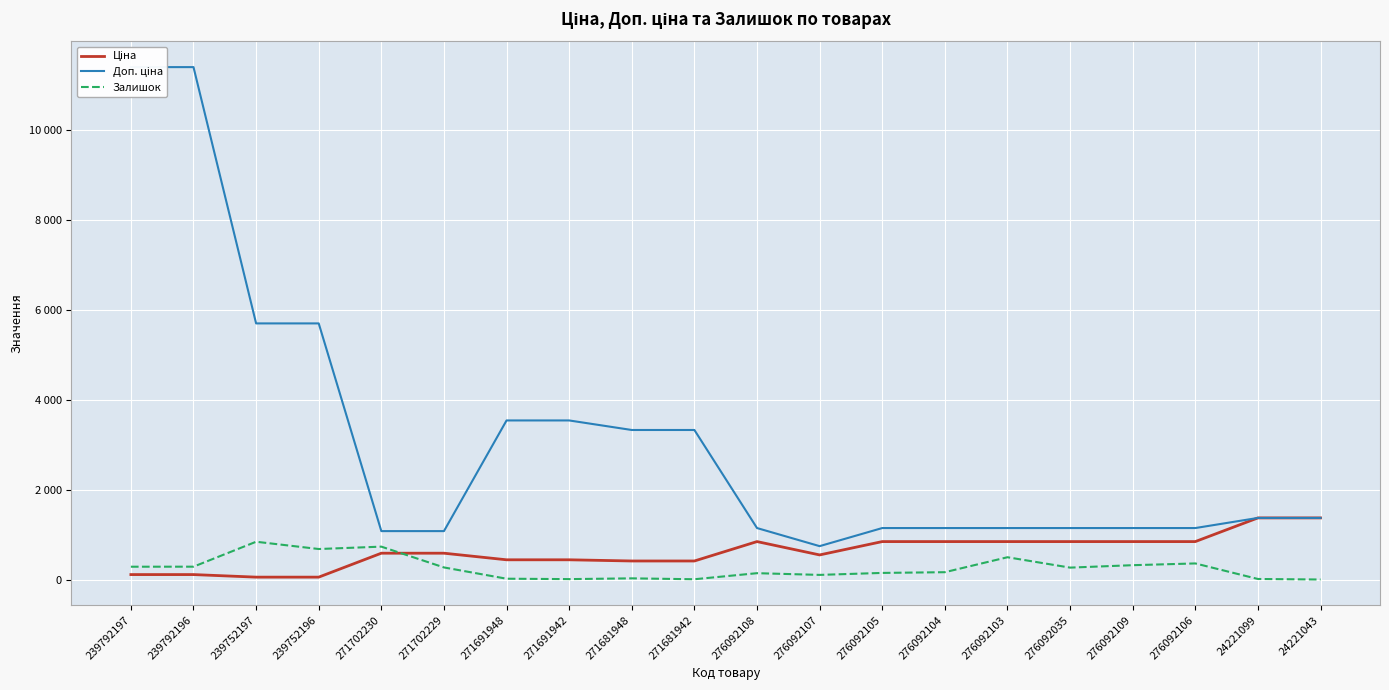

What position from the left is 24221099?

19